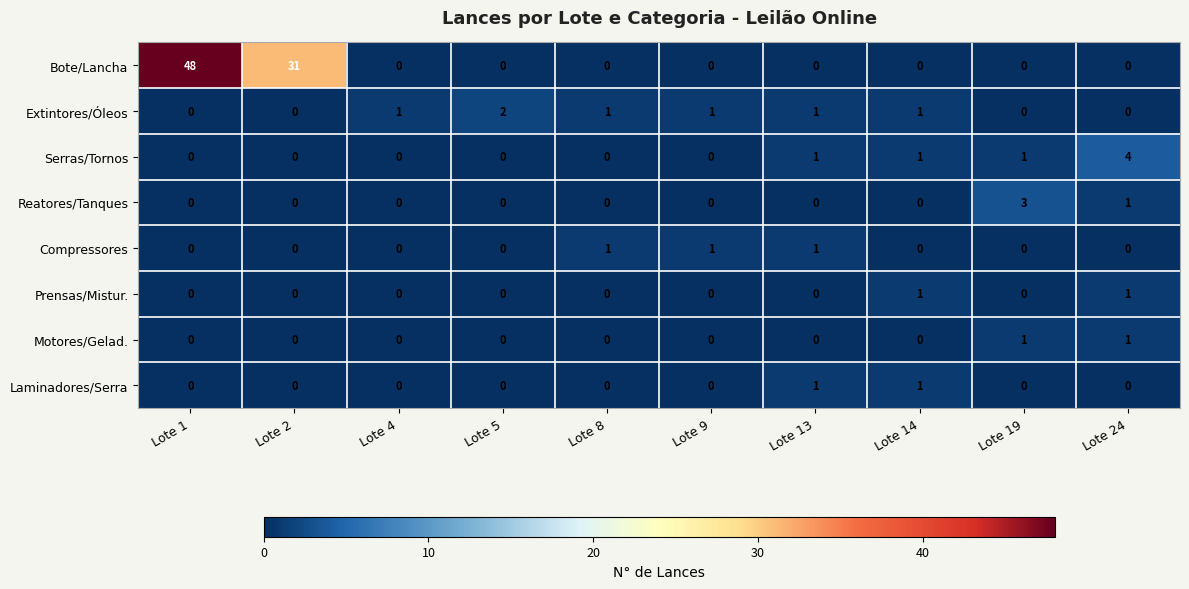

At which category is the sum across all series the highest?

Lote 1